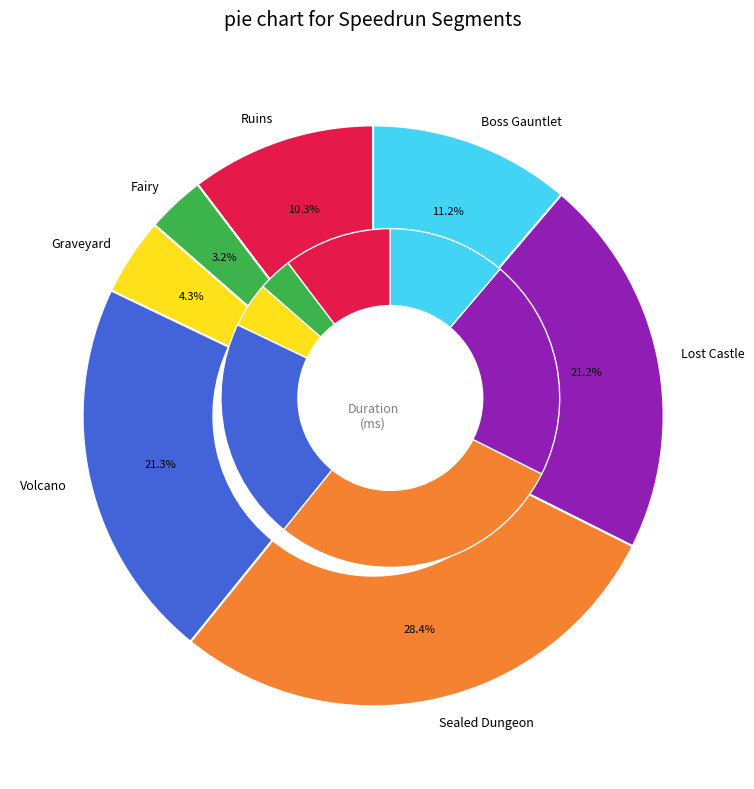

What is the largest slice in the pie chart?

Sealed Dungeon